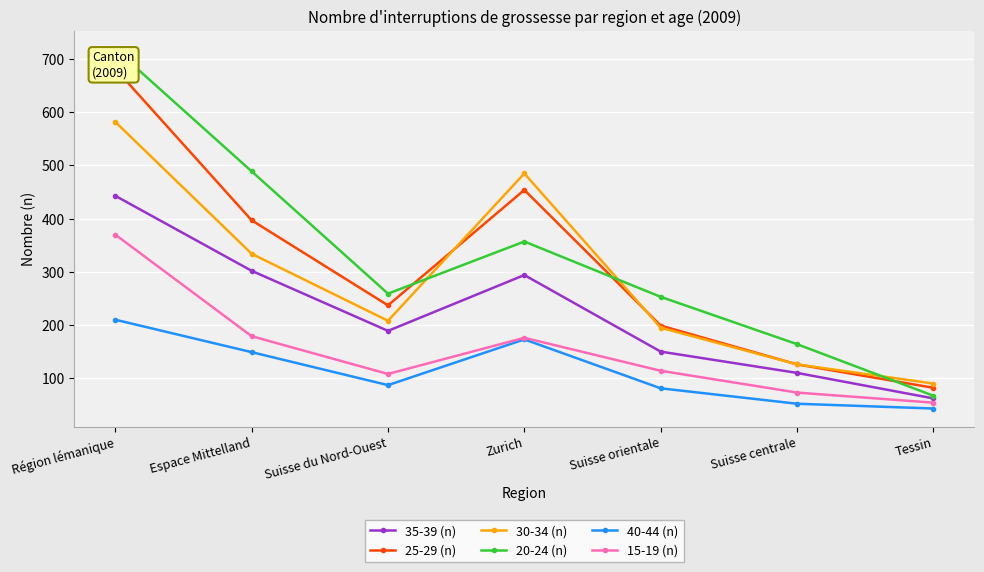

What is the difference between the maximum and minimum values in the 20-24 (n) series?

652